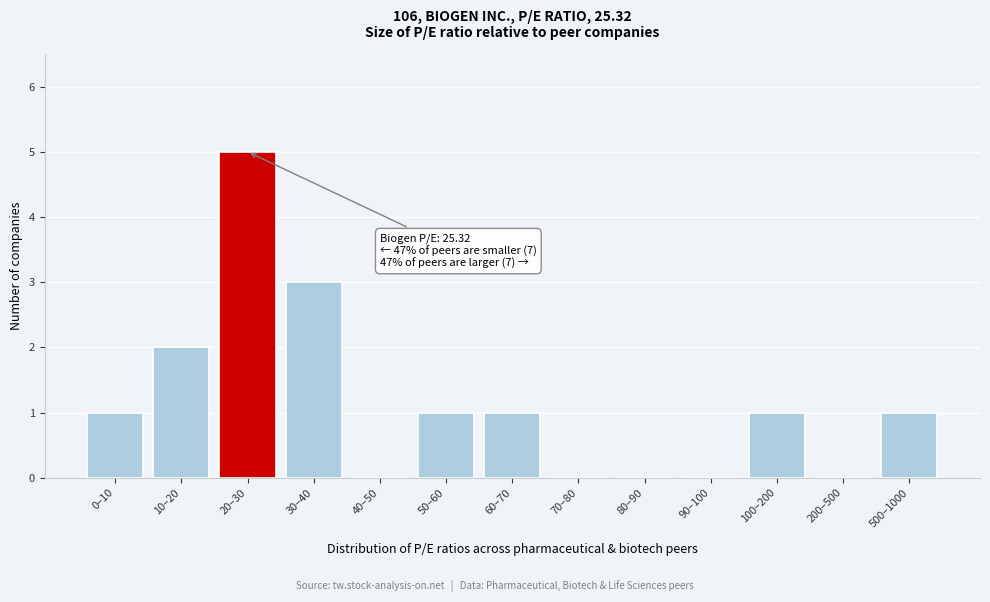

Reading left to right, what are all the values shown in this chart?

0–10=1	10–20=2	20–30=5	30–40=3	40–50=0	50–60=1	60–70=1	70–80=0	80–90=0	90–100=0	100–200=1	200–500=0	500–1000=1